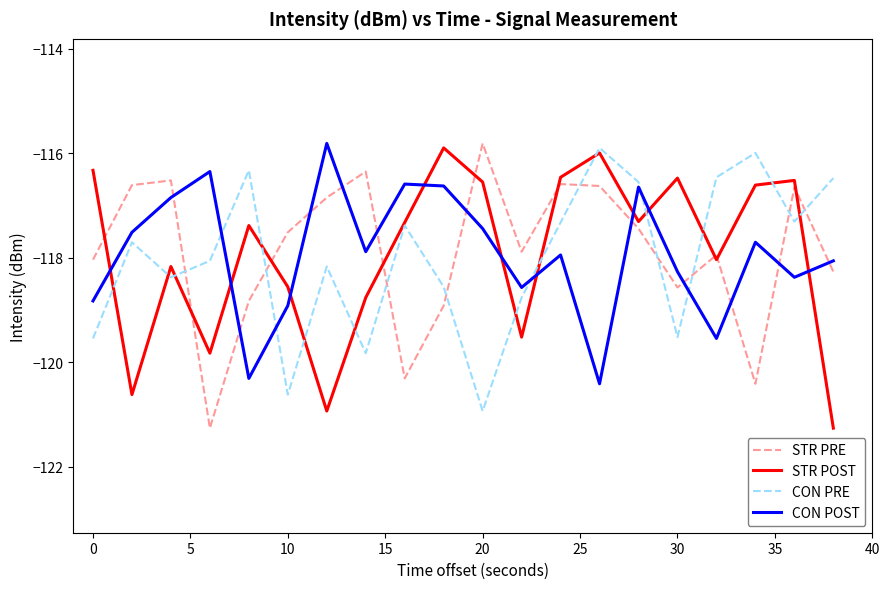

What is the minimum value for STR POST?

-121.3